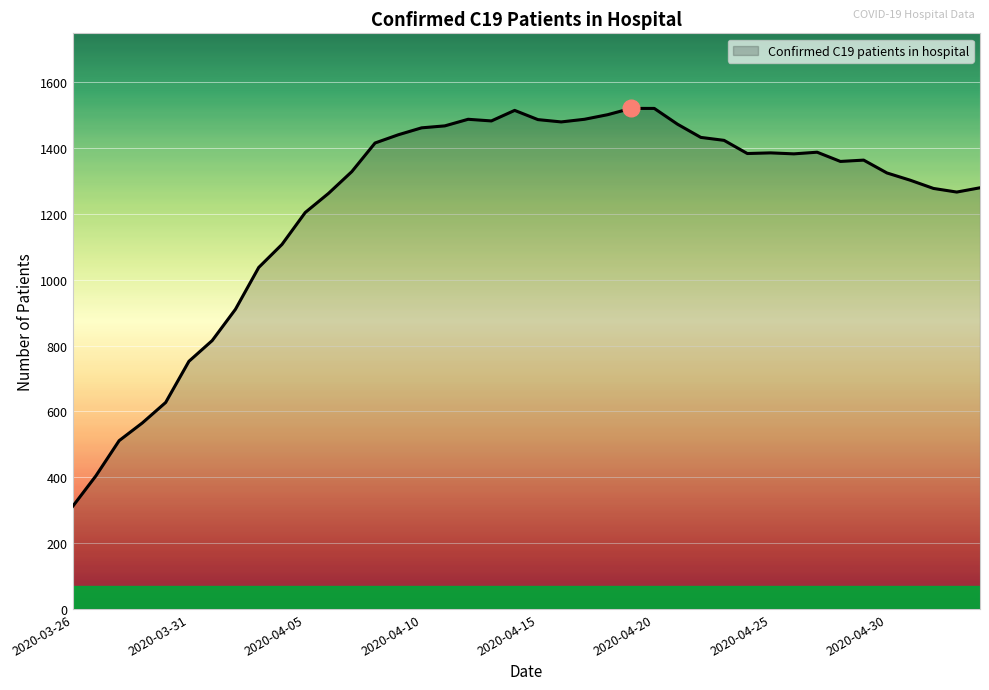

What is the difference between the maximum and minimum values?

1209